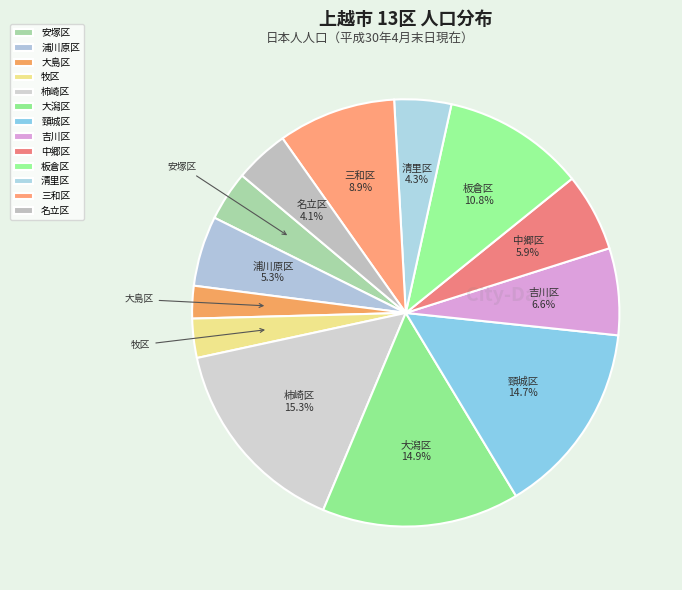

True or false: 板倉区 accounts for 19% of the total.

False